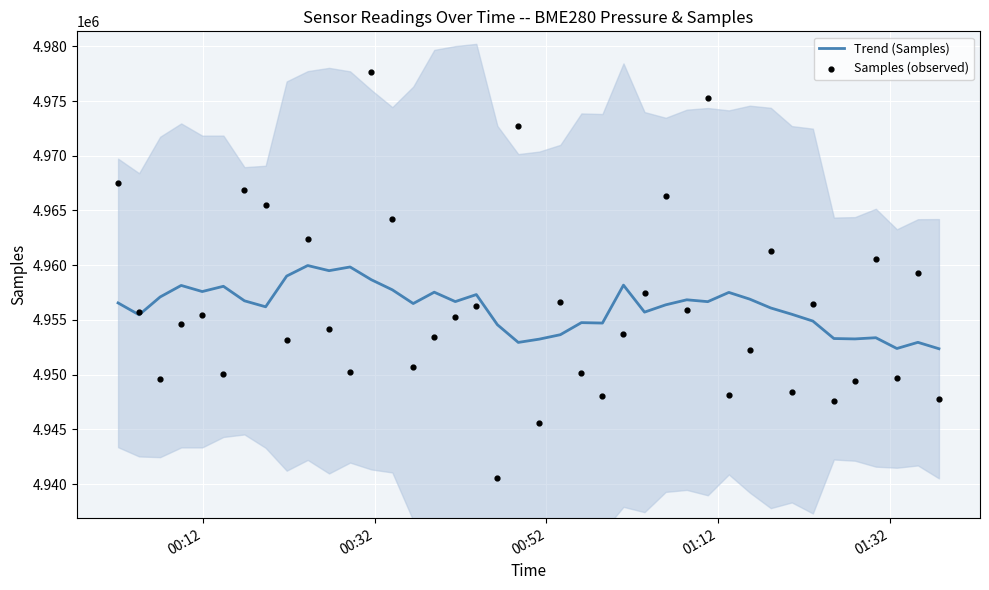

Which series has the largest total across all categories?

Samples (observed)